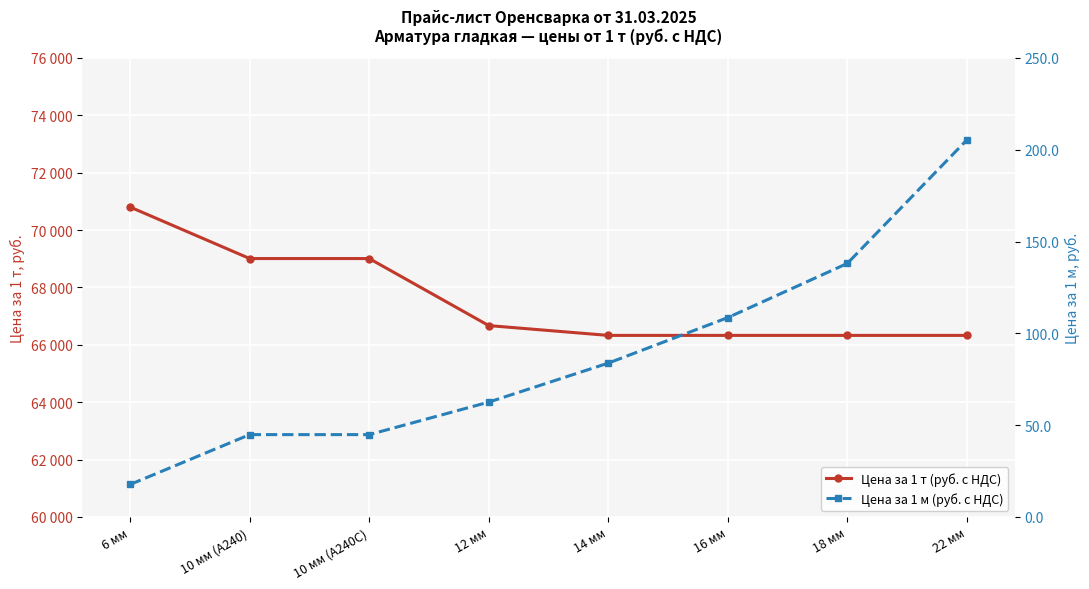

Which series has the widest spread of values?

Цена за 1 т (руб. с НДС)